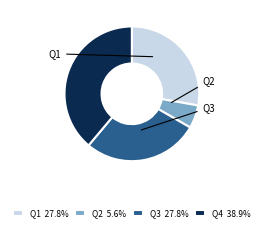

Is there a majority slice in this chart?

No